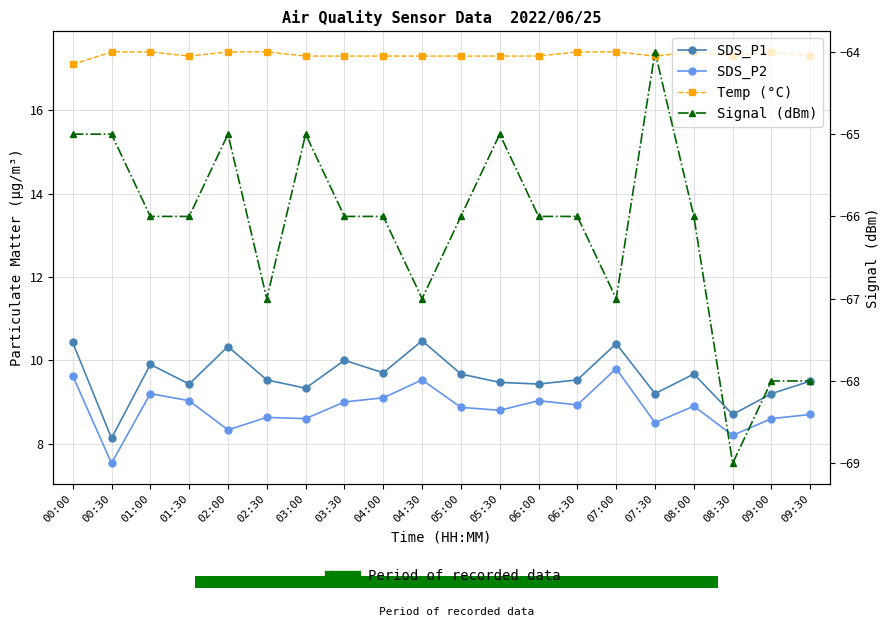

True or false: Signal (dBm) has a value of -35.3 at 06:30.

False